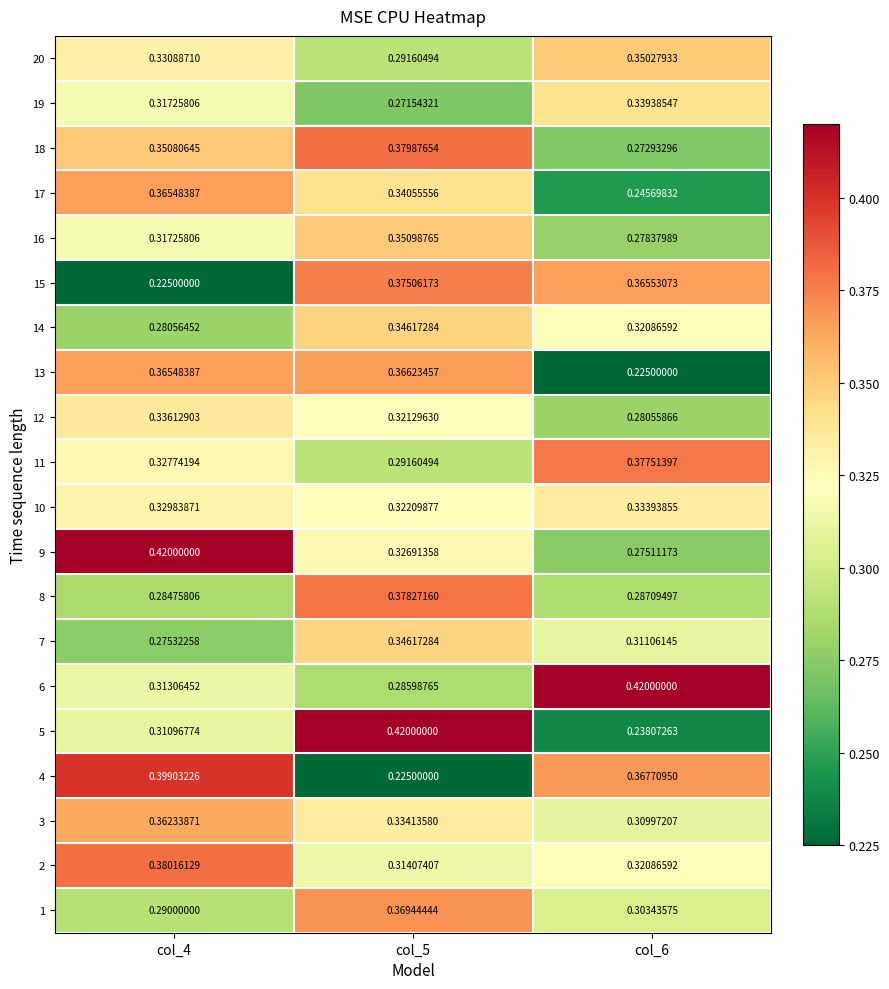

Is the value of 8 at col_4 greater than the value of 12 at col_5?

No